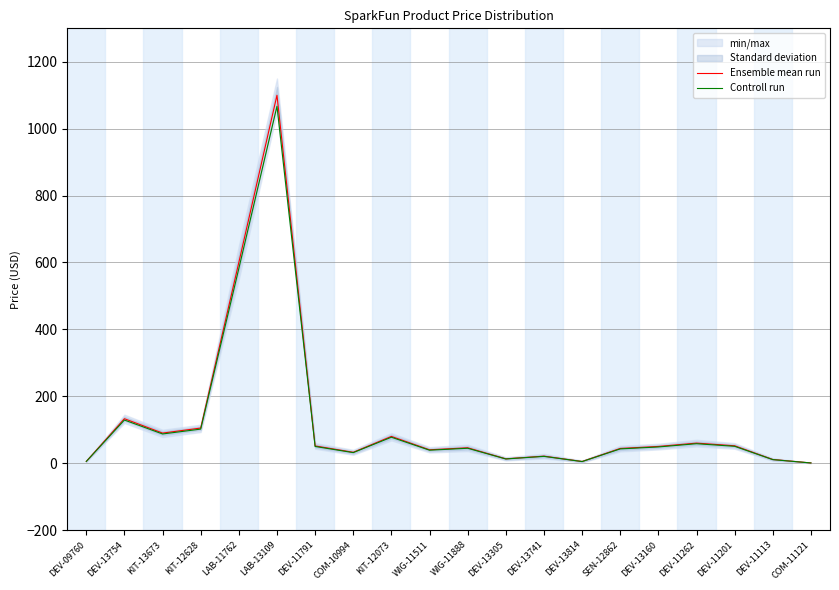

What is the difference between the Ensemble mean run values at DEV-13741 and WIG-11888?

25.0